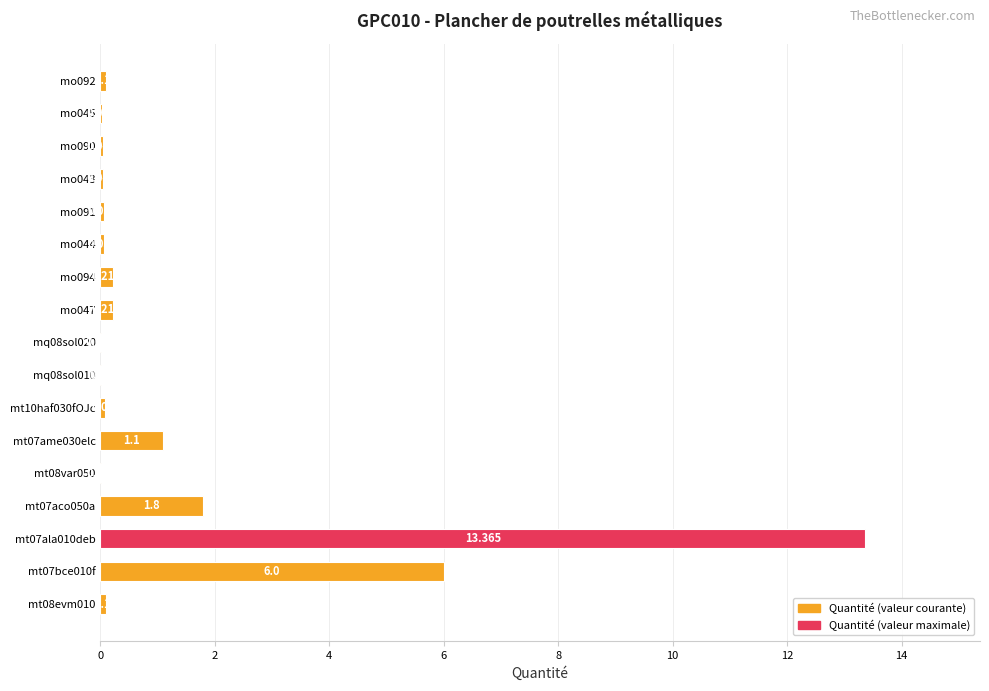

How many distinct data groups are displayed?

1